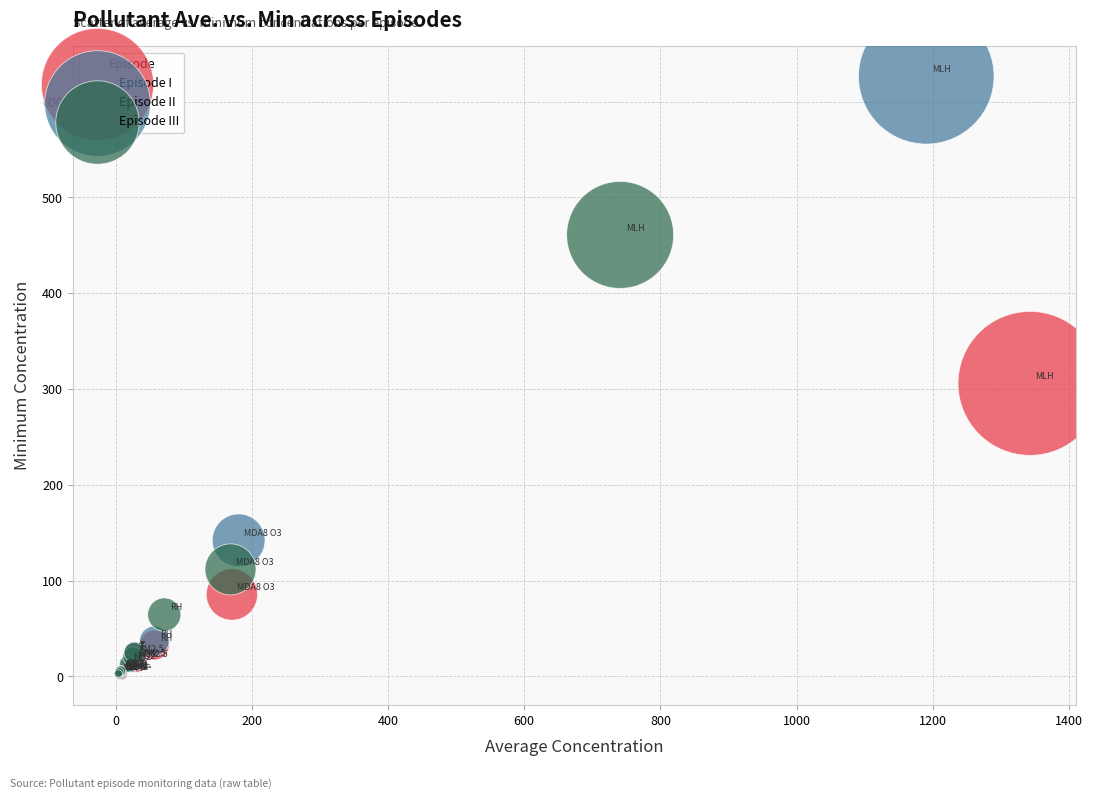

Which series has the largest Y range (max minus min)?

Episode II